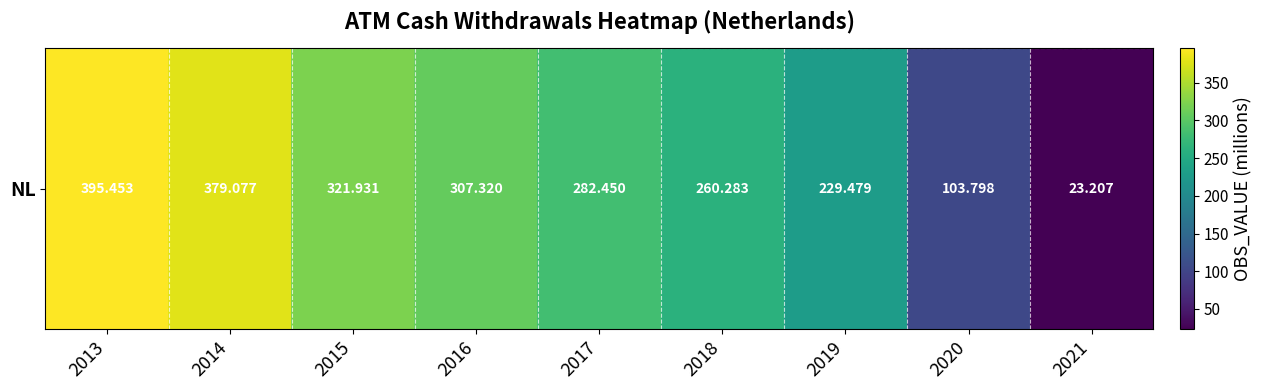

What is the change in value from 2018 to 2020?

-156.5